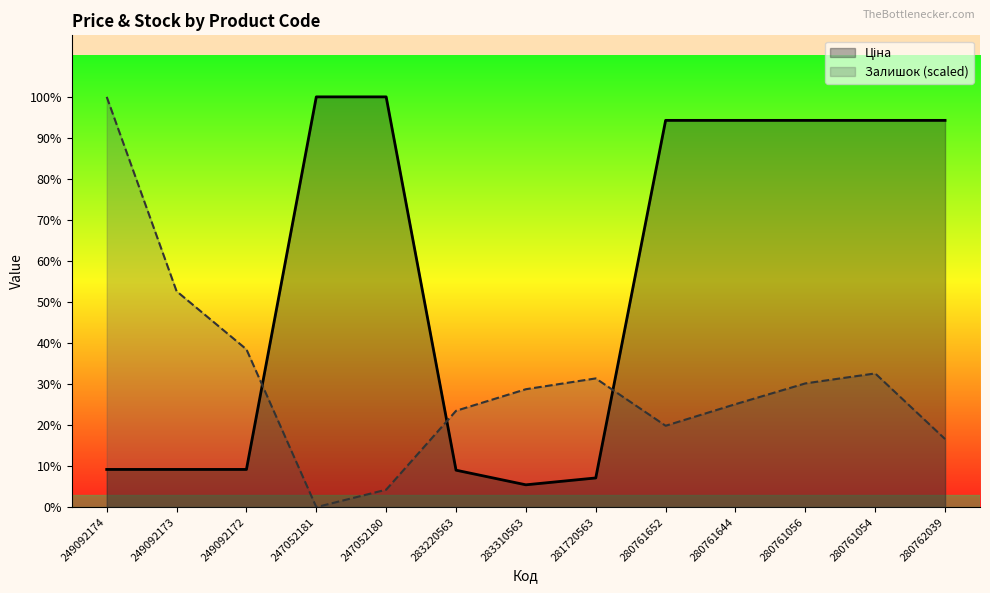

At which label is Залишок closest to 3356?

249092173